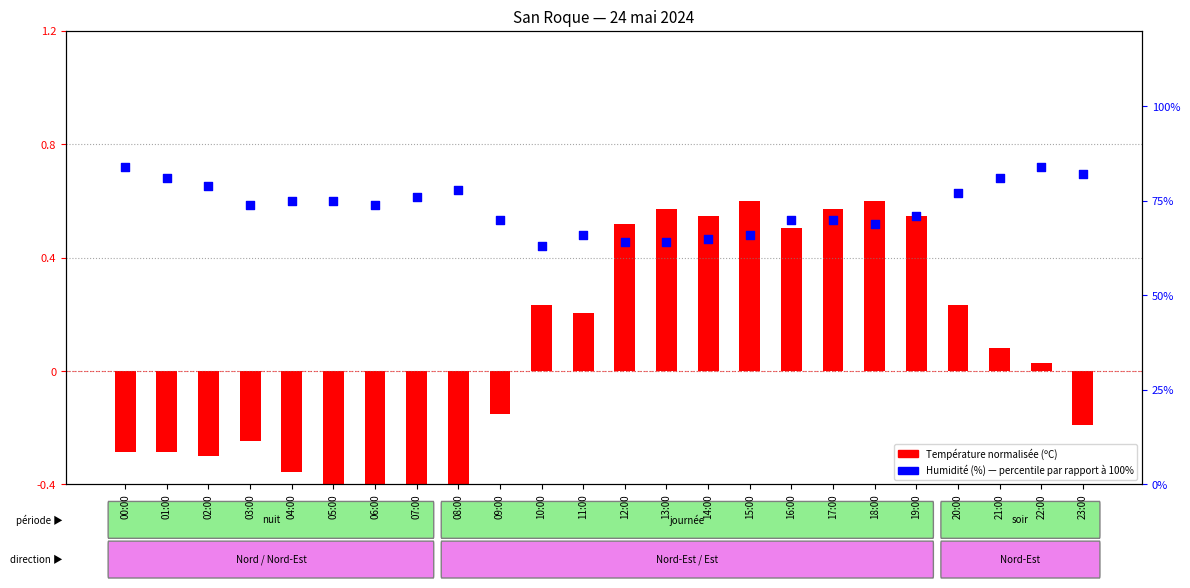

What are all the series names shown in the legend?

Température normalisée, Humidité (%)